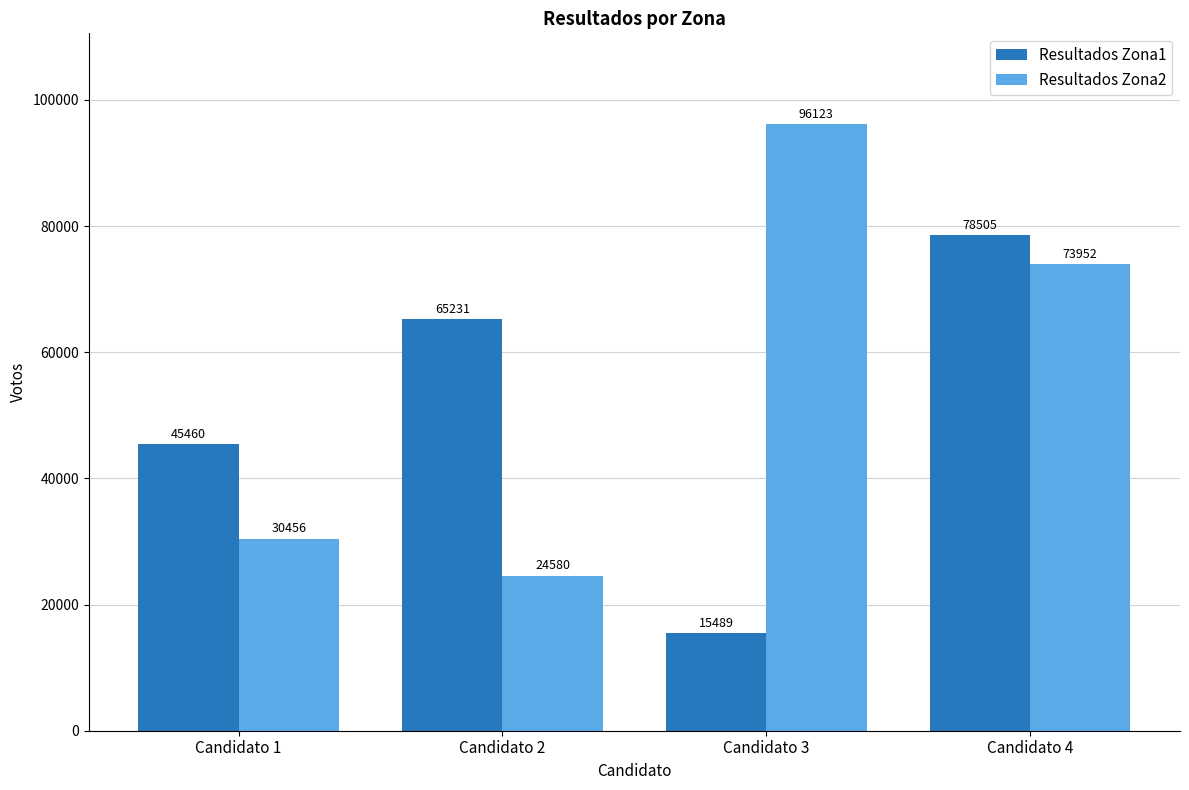

Which series changed the most between Candidato 2 and Candidato 3?

Resultados Zona2